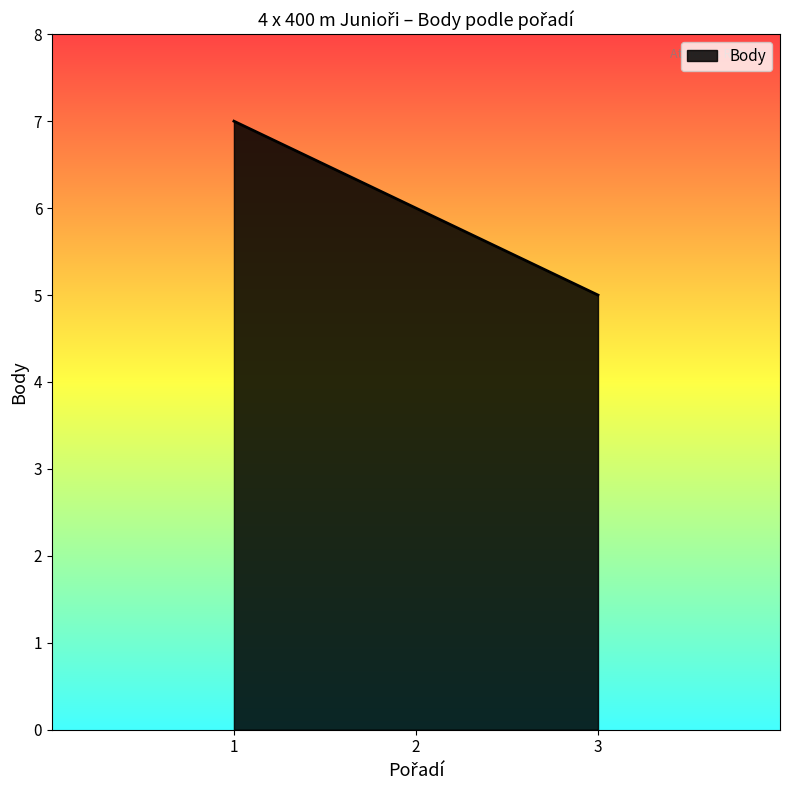

List the labels in order of value, largest first.

1, 2, 3